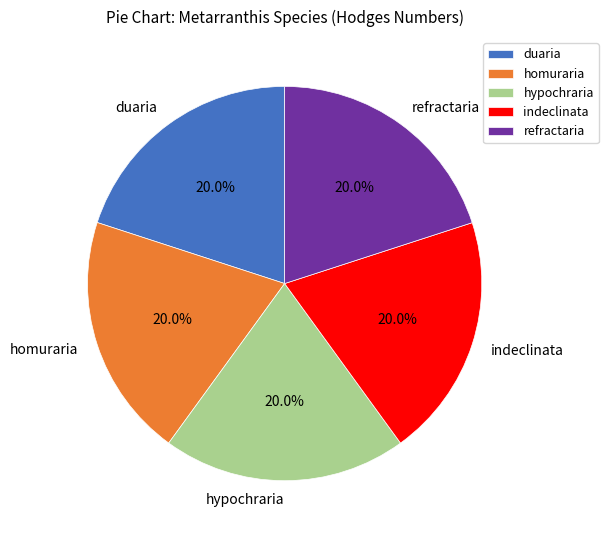

How much of the chart is everything except refractaria?

80.0%